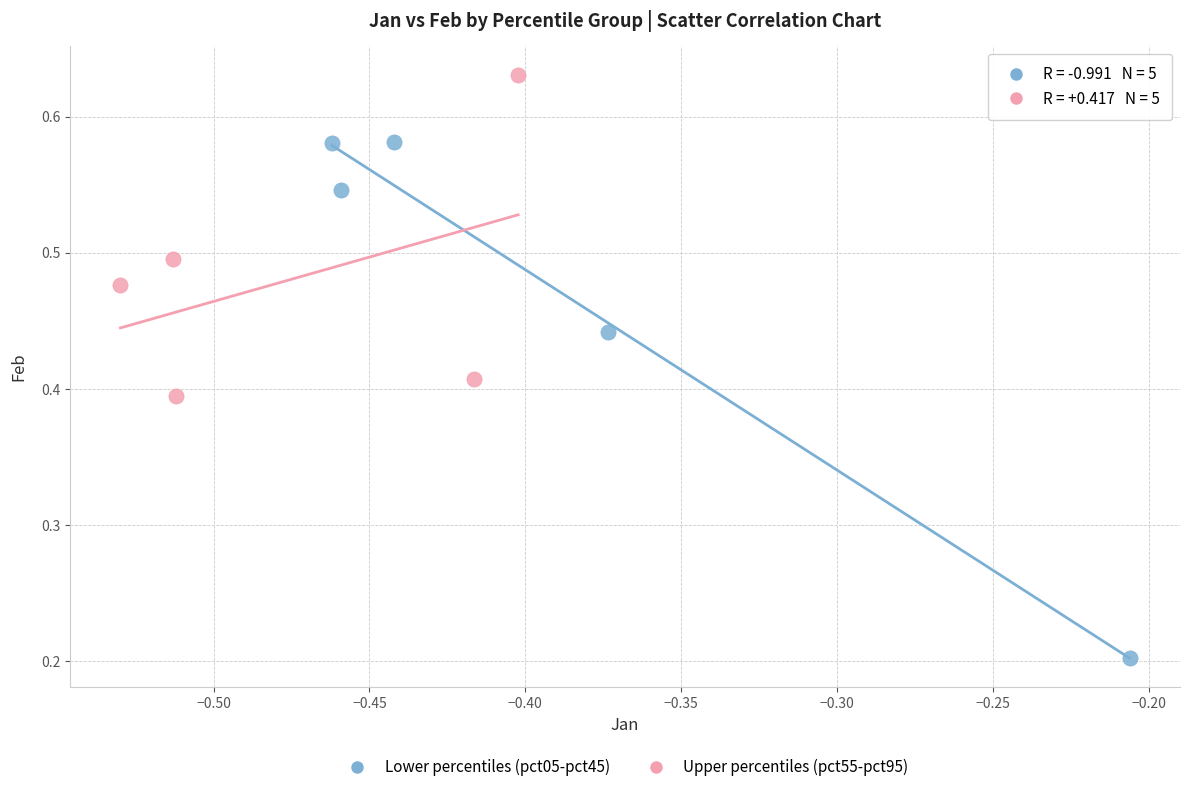

What are all the series names shown in the legend?

Lower percentiles (pct05-pct45), Upper percentiles (pct55-pct95)